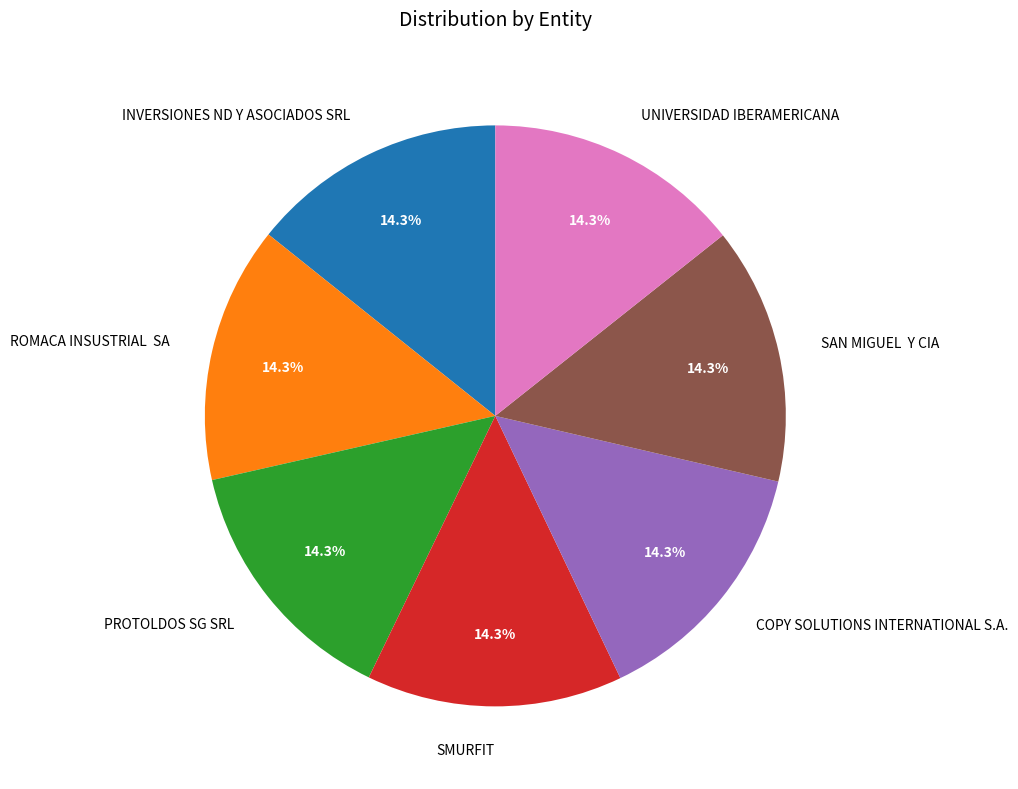

Is the sum of COPY SOLUTIONS INTERNATIONAL S.A. and UNIVERSIDAD IBERAMERICANA greater than half?

No